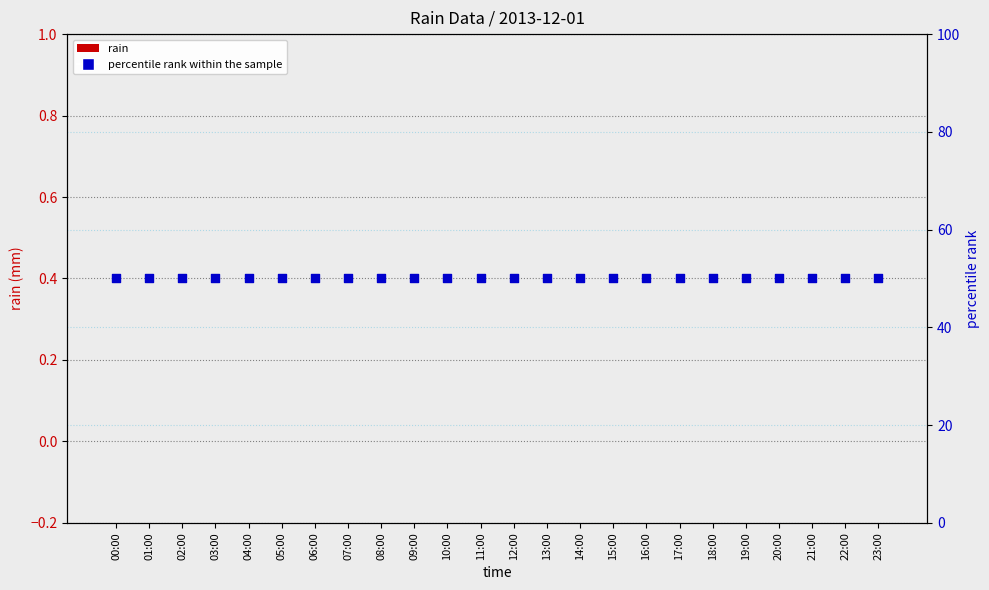

Which series has the largest total across all categories?

percentile rank within the sample